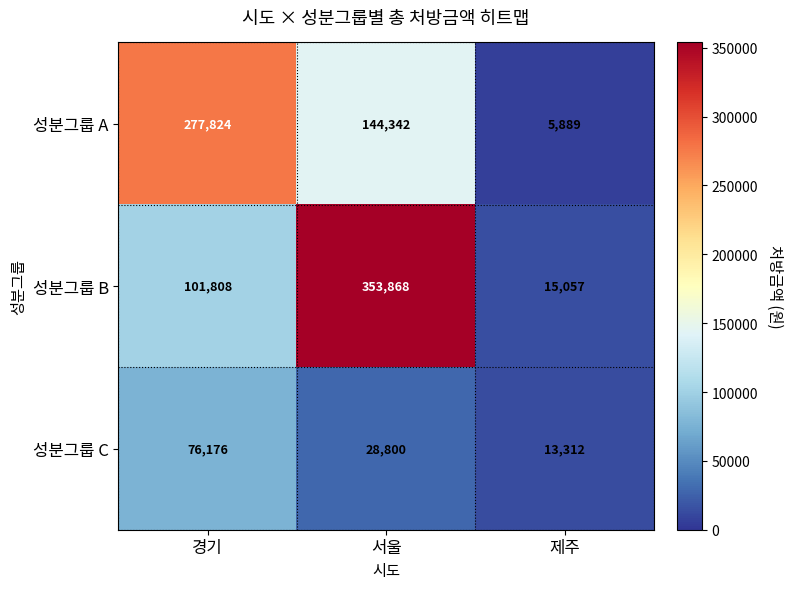

True or false: 성분그룹 A has a value of 5889 at 제주.

True